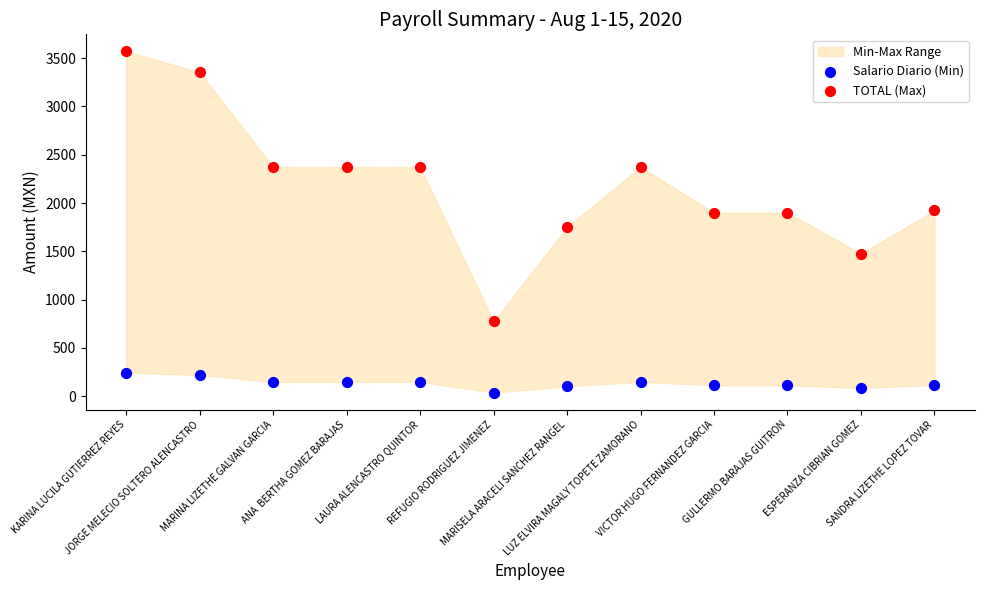

Which series reaches the maximum Y coordinate?

TOTAL (Max)